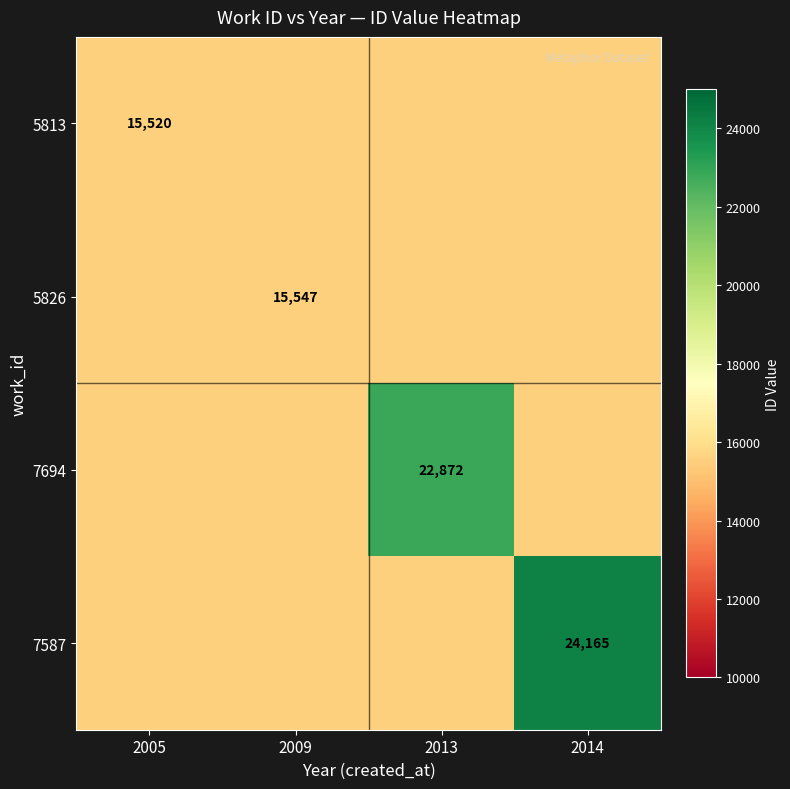

At 2014, list the series in order from smallest to largest.

5813, 5826, 7694, 7587